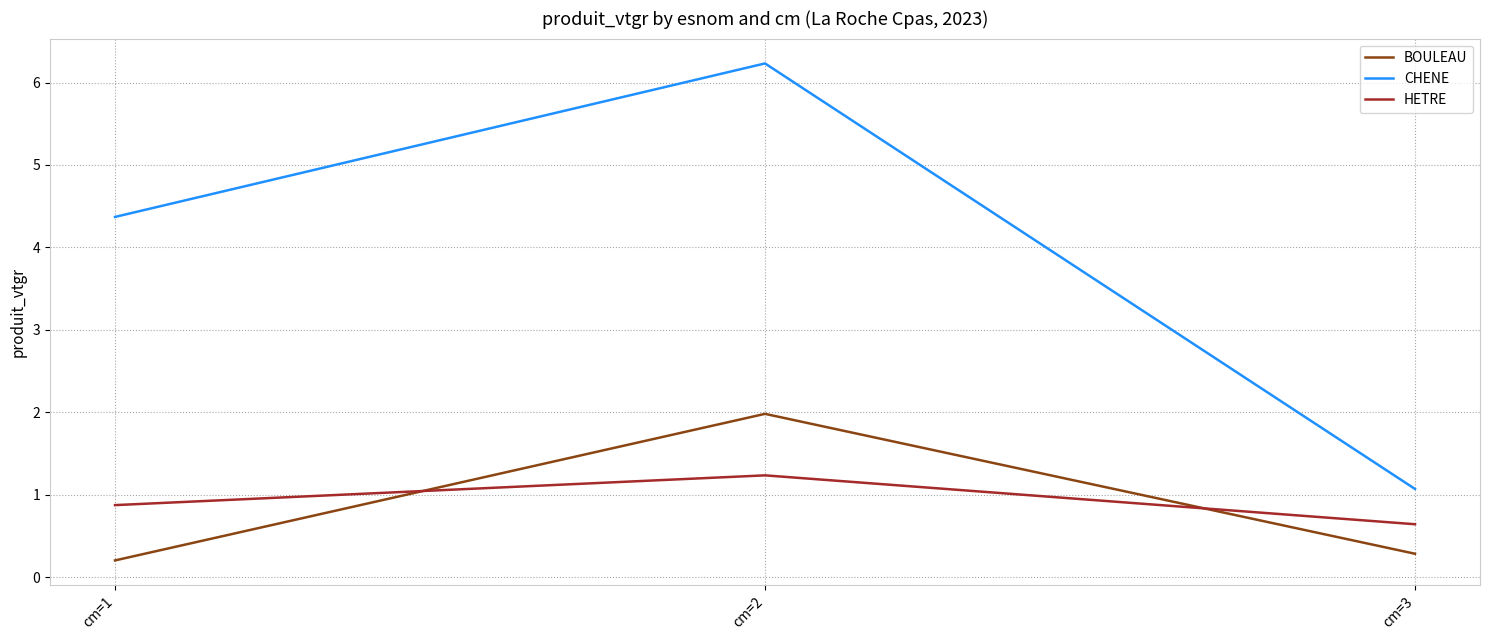

What is the lowest value of the CHENE series?

1.1